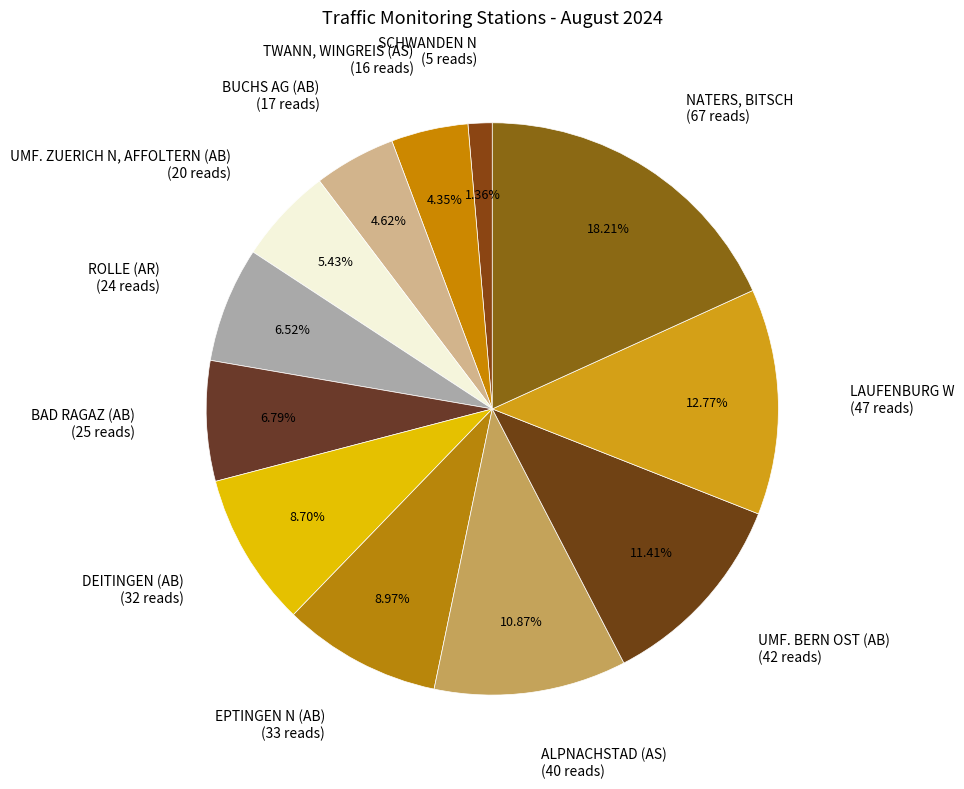

How many segments does this pie chart have?

12